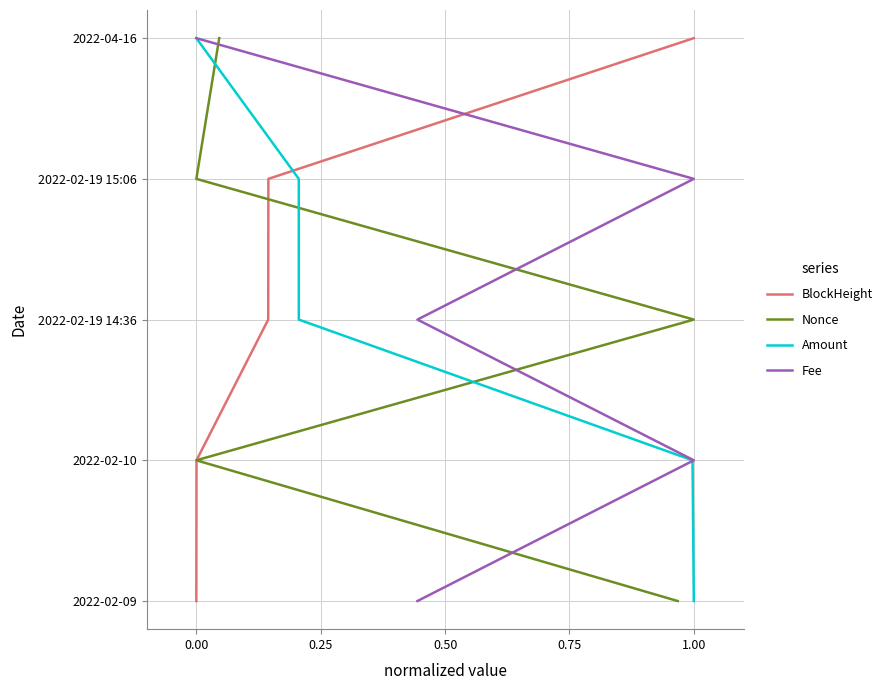

Count the number of data series in this chart.

4